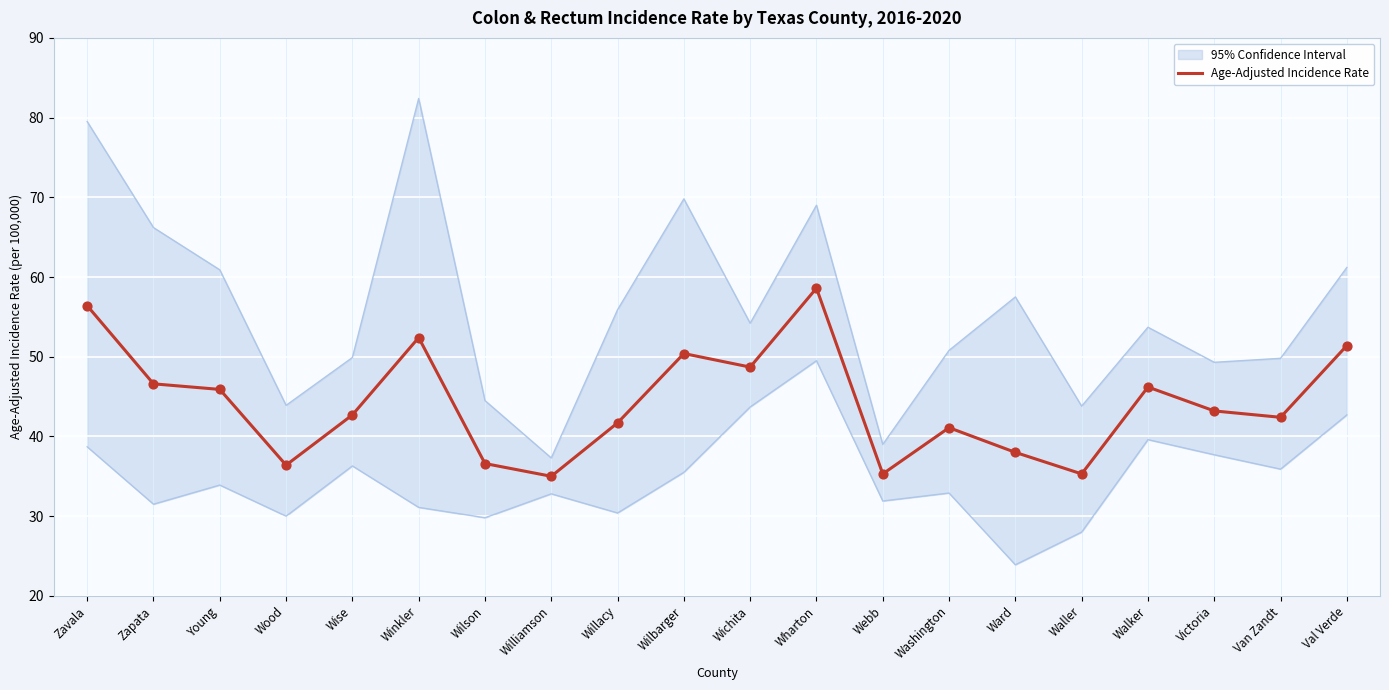

What is the ratio of the value at Young to the value at Wharton?

0.8